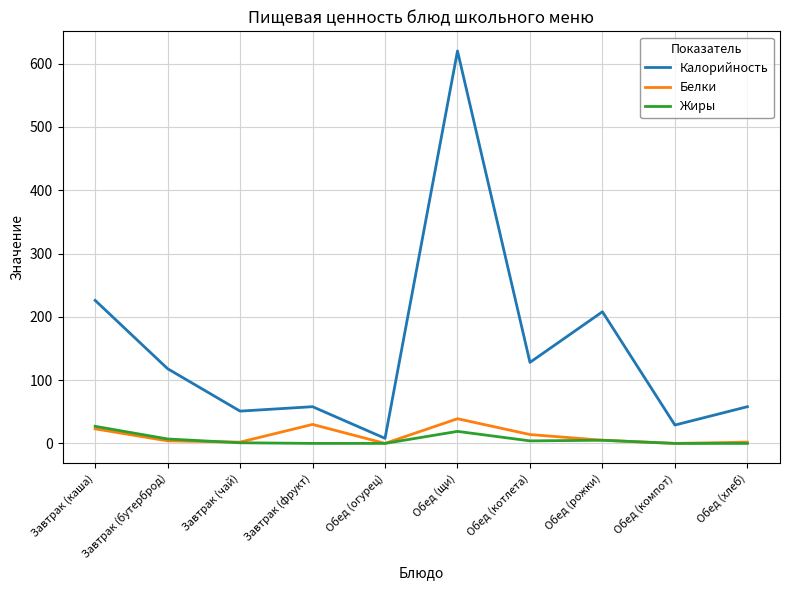

How many values in the Жиры series are below 4?

5